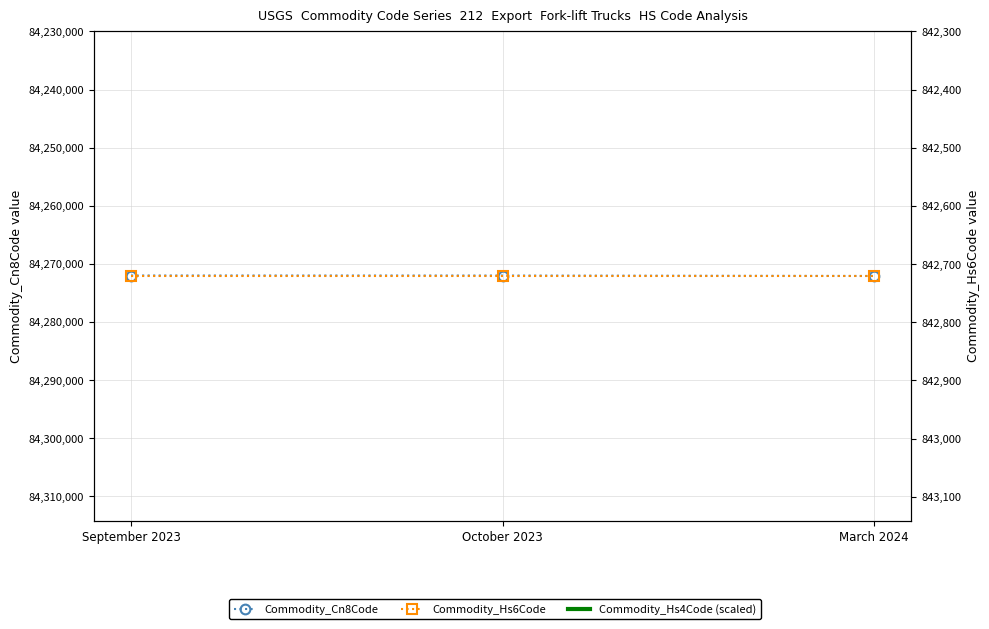

True or false: Commodity_Hs4Code (scaled) has a value of 0.8 at March 2024.

True